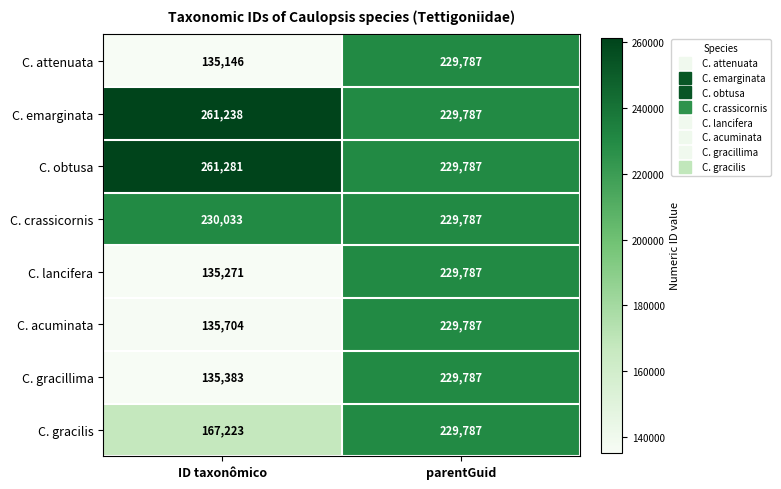

The C. lancifera series shows 123069 at parentGuid. True or false?

False